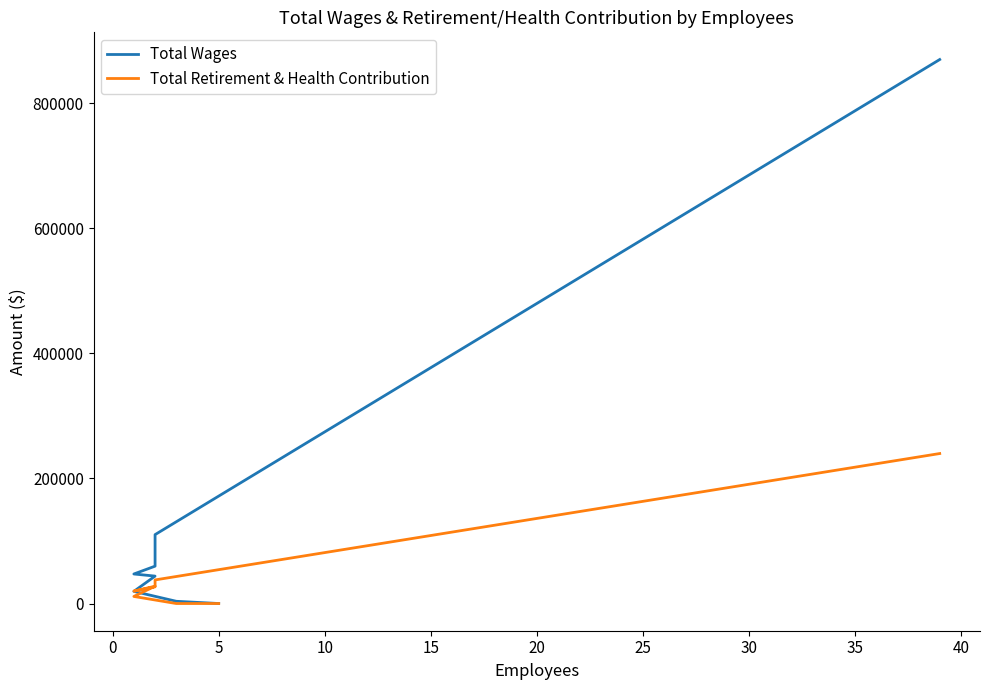

The Total Wages series shows 6726 at 20. True or false?

False